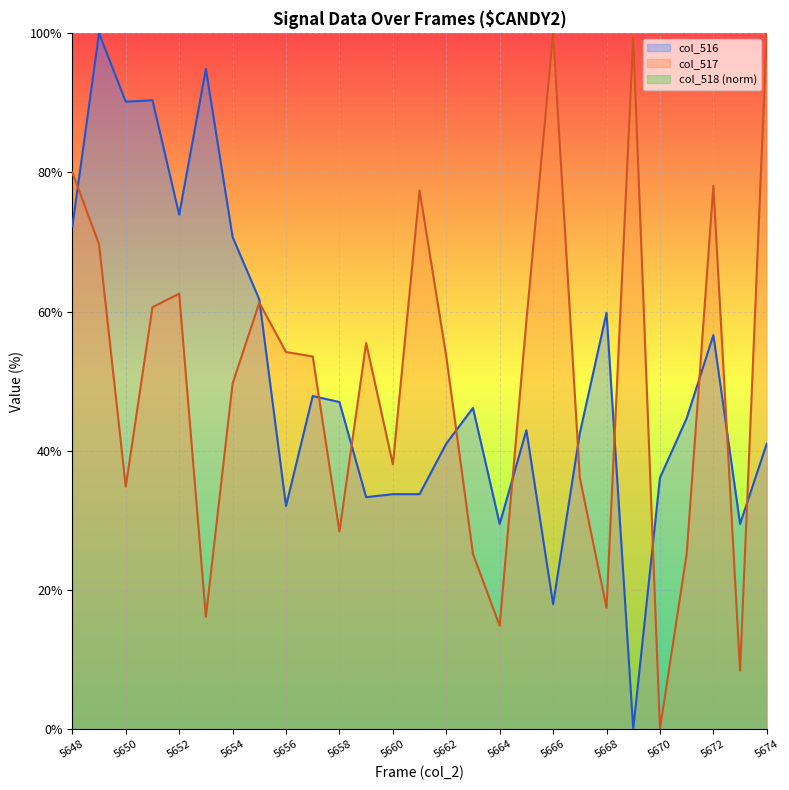

At which category does col_516 reach its first local valley?

5650